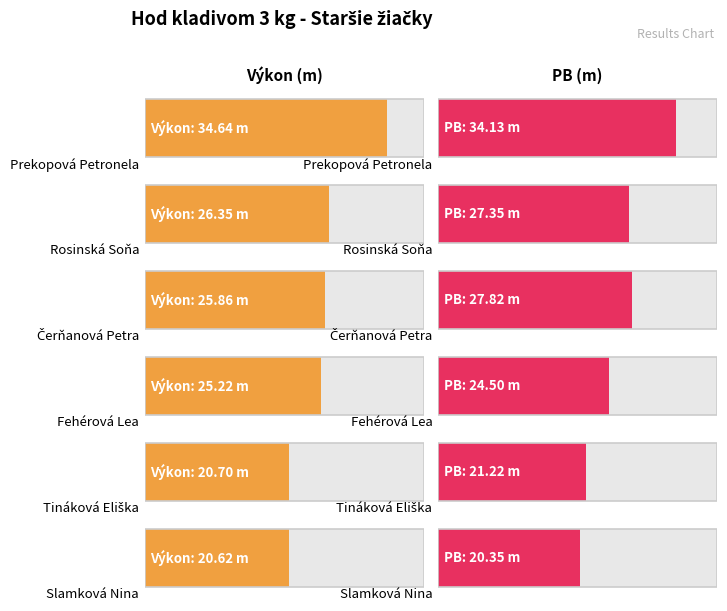

Reading left to right, extract all data points from this chart.

Výkon: 34.6	26.4	25.9	25.2	20.7	20.6
PB: 34.1	27.4	27.8	24.5	21.2	20.4